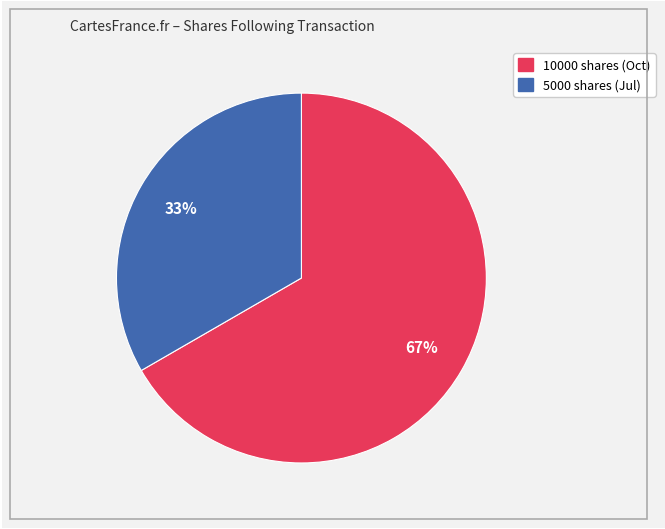

Does 5000 represent more than half of the total?

No